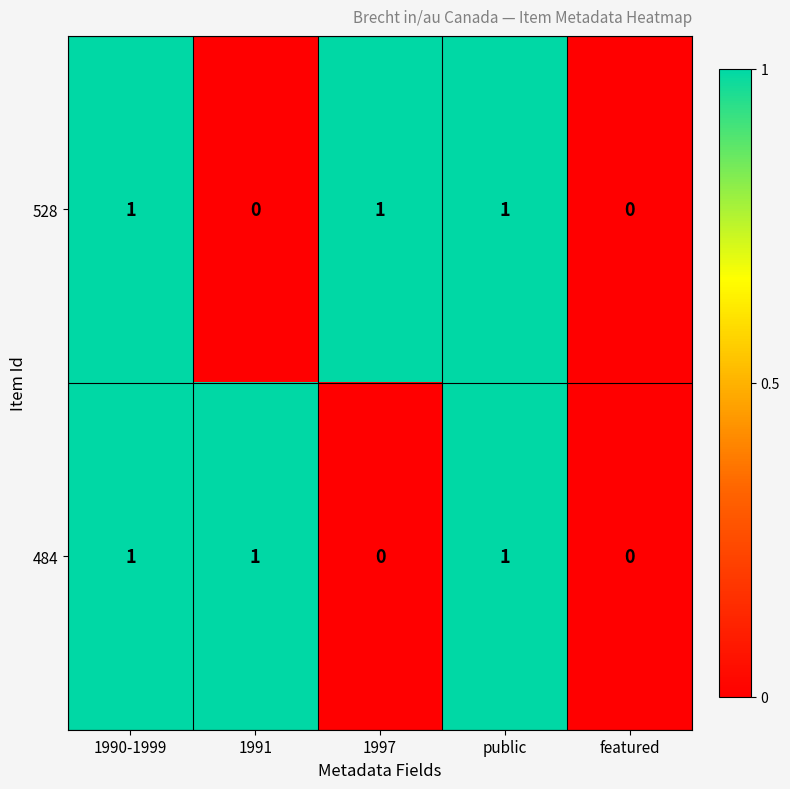

What is the total value across all series at 1991?

1